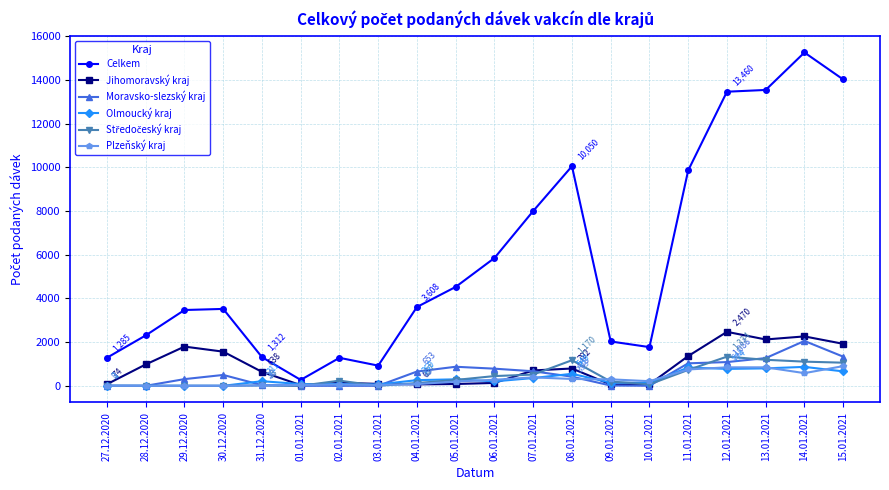

What is the spread (max minus min) of values at 15.01.2021?

13361